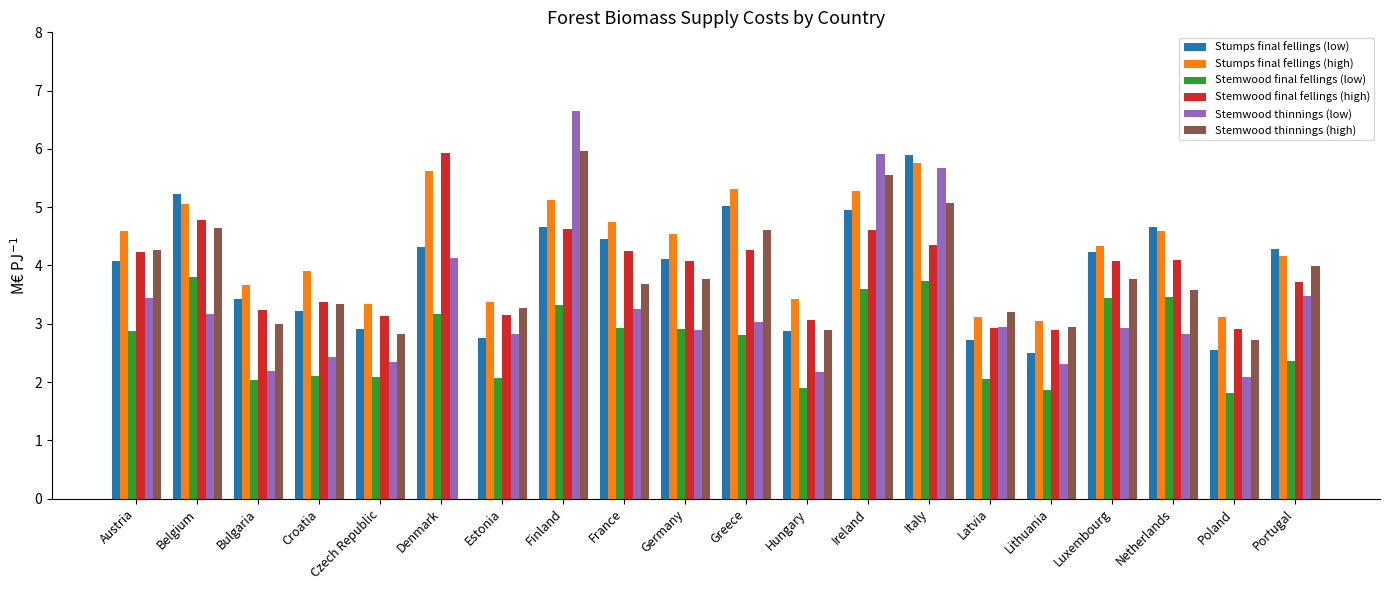

Is the value of Stemwood thinnings (high) at Italy greater than the value of Stumps final fellings (high) at Bulgaria?

Yes